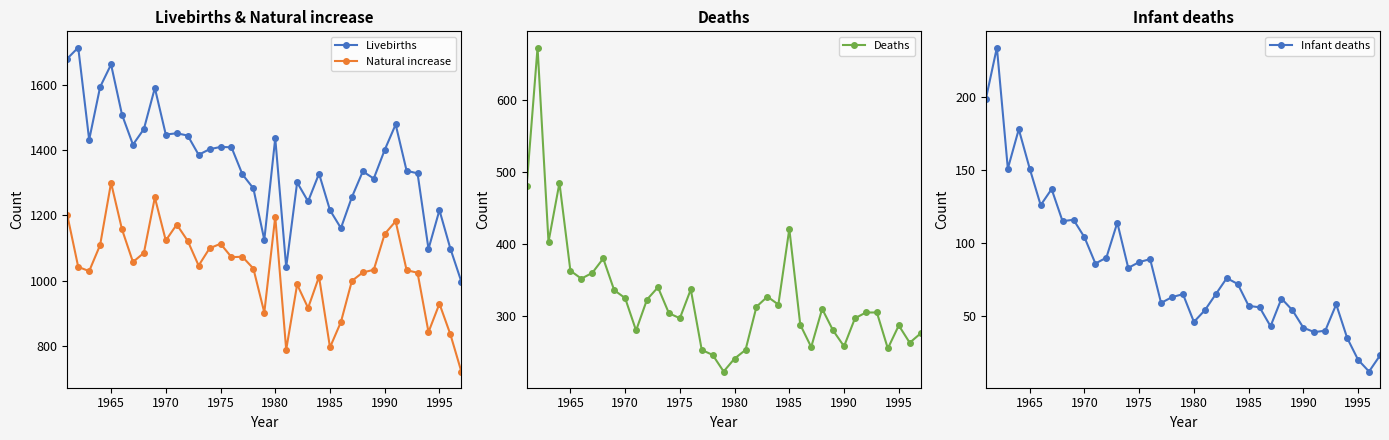

At how many categories does at least one series exceed 408?

37